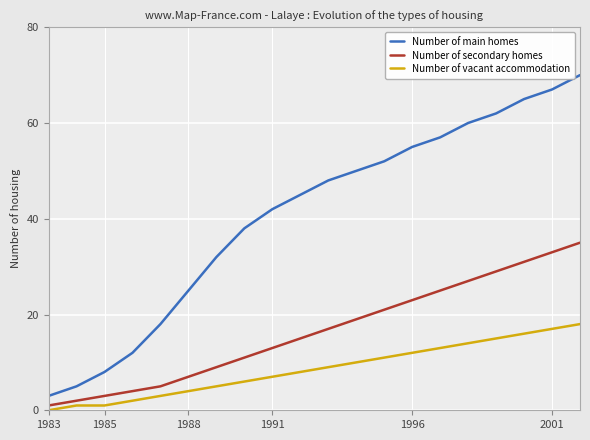

Reading left to right, extract all data points from this chart.

Number of main homes: 3	5	8	12	18	25	32	38	42	45	48	50	52	55	57	60	62	65	67	70
Number of secondary homes: 1	2	3	4	5	7	9	11	13	15	17	19	21	23	25	27	29	31	33	35
Number of vacant accommodation: 0	1	1	2	3	4	5	6	7	8	9	10	11	12	13	14	15	16	17	18